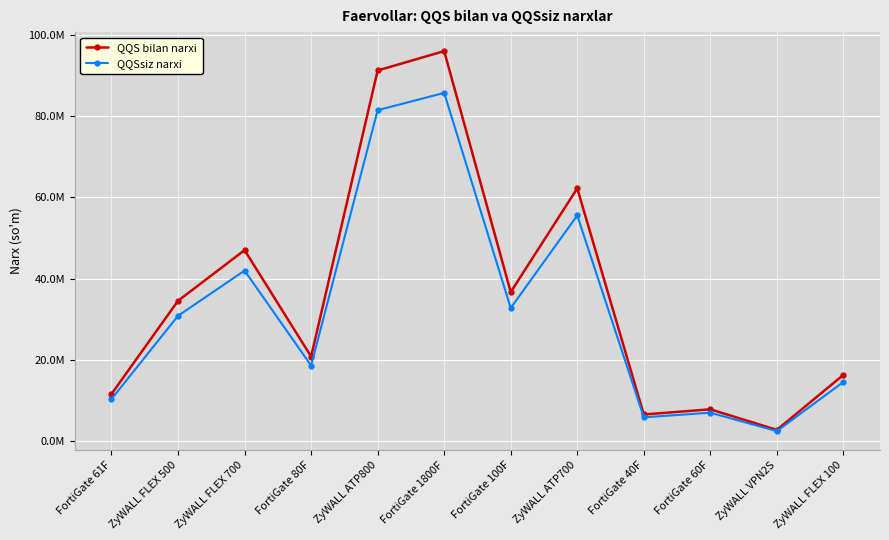

Rank the categories by QQSsiz narxi value from lowest to highest.

ZyWALL VPN2S, FortiGate 40F, FortiGate 60F, FortiGate 61F, ZyWALL FLEX 100, FortiGate 80F, ZyWALL FLEX 500, FortiGate 100F, ZyWALL FLEX 700, ZyWALL ATP700, ZyWALL ATP800, FortiGate 1800F